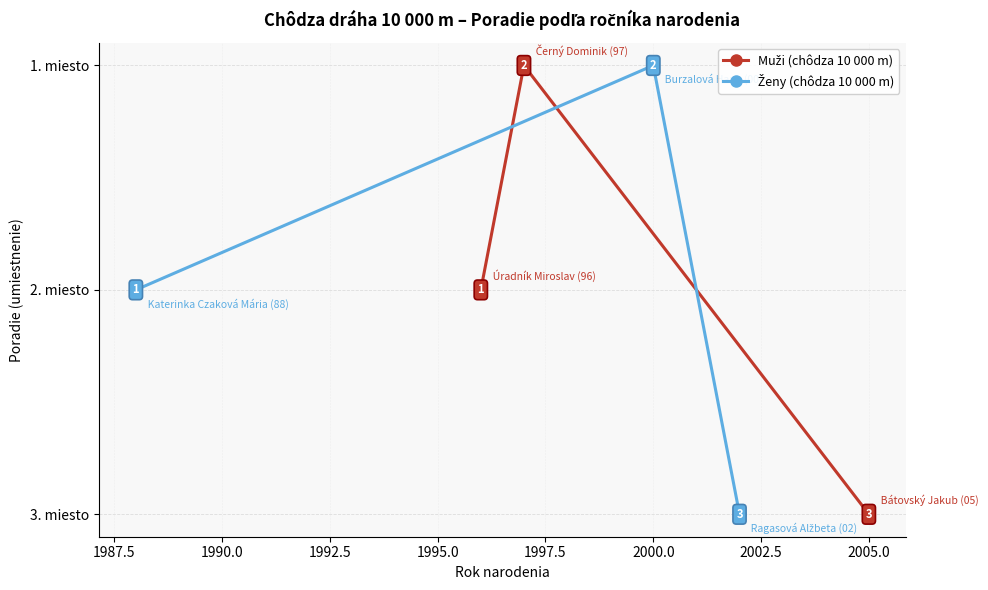

Reading left to right, transcribe all the data shown in this chart.

Muži (chôdza 10 000 m): 2	1	3
Ženy (chôdza 10 000 m): 2	1	3